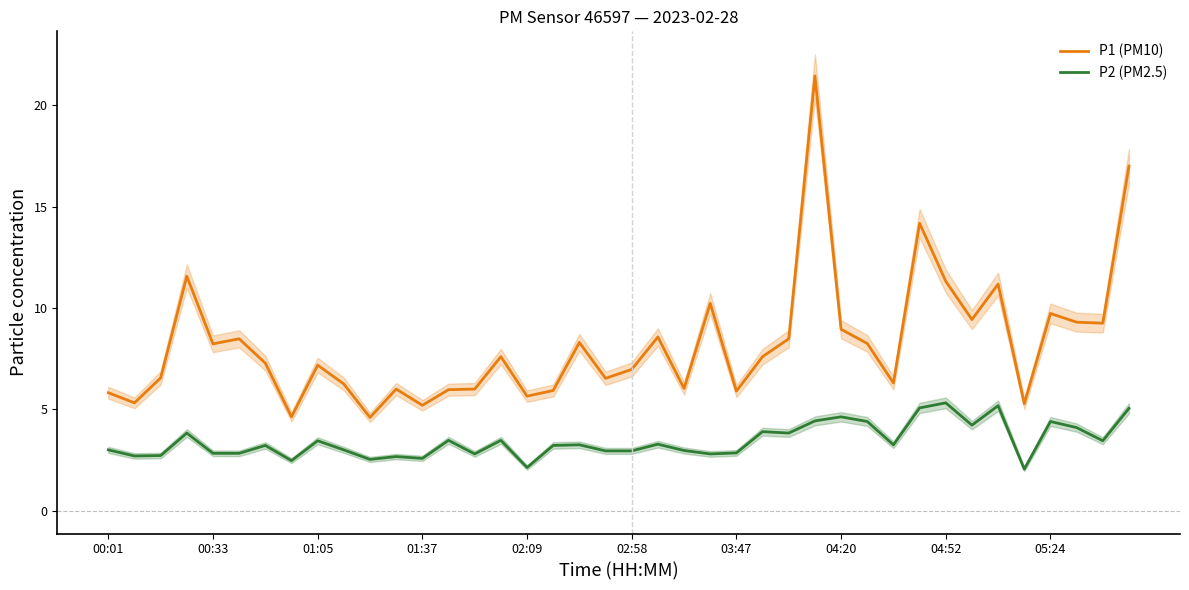

True or false: P1 (PM10) and P2 (PM2.5) intersect in this chart.

False